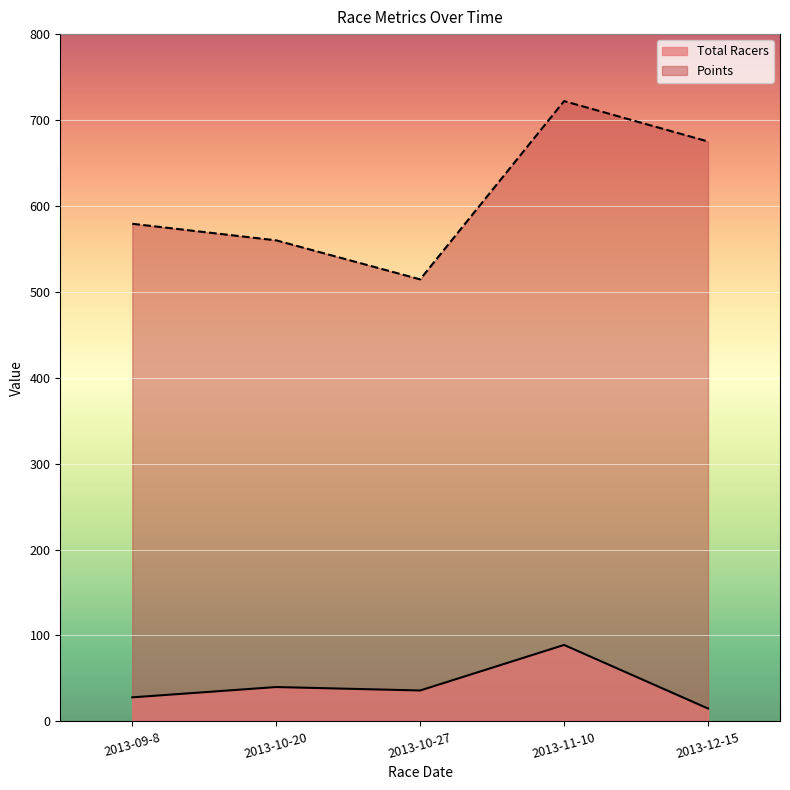

At which label is Total Racers closest to 52?

2013-10-20